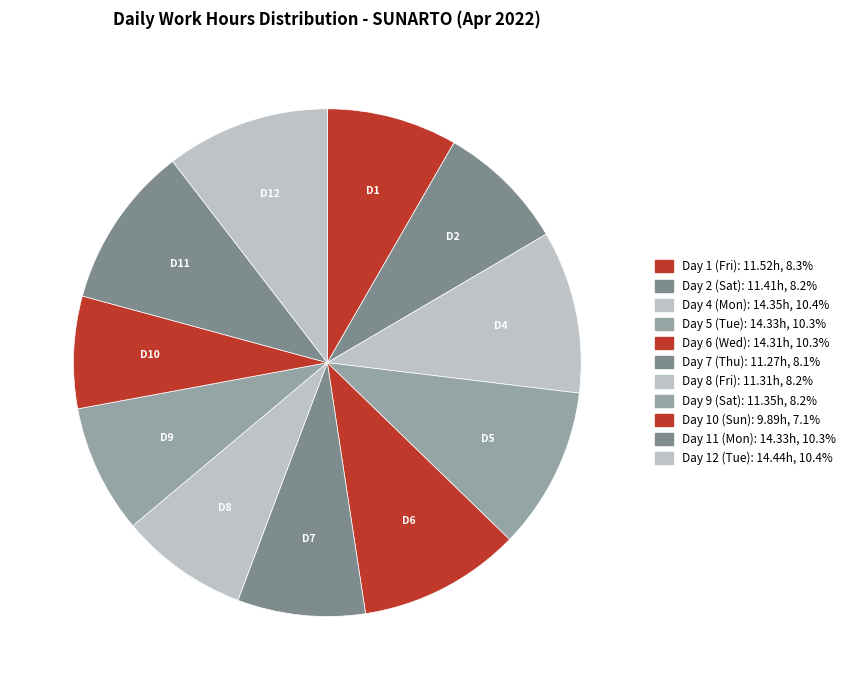

Count the number of slices in the pie.

11